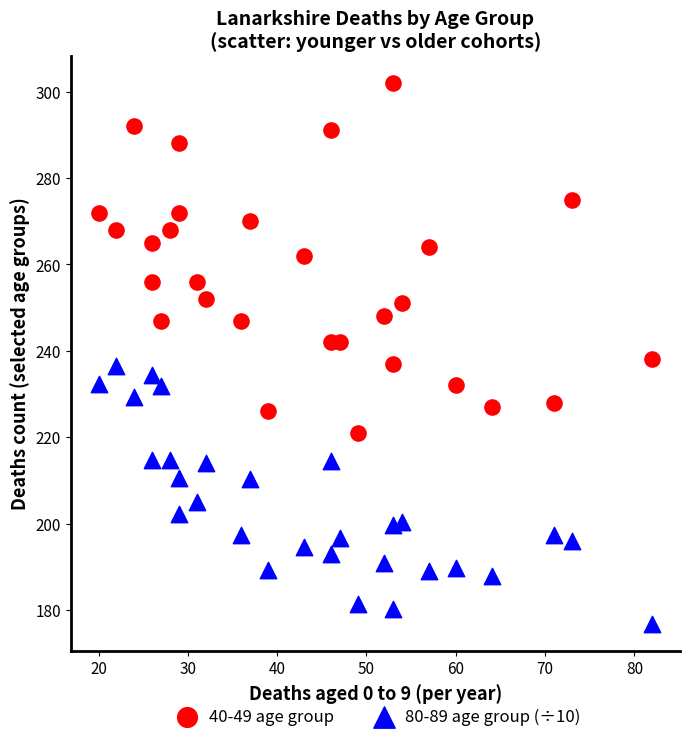

Which series has the widest spread of Y values?

40-49 age group